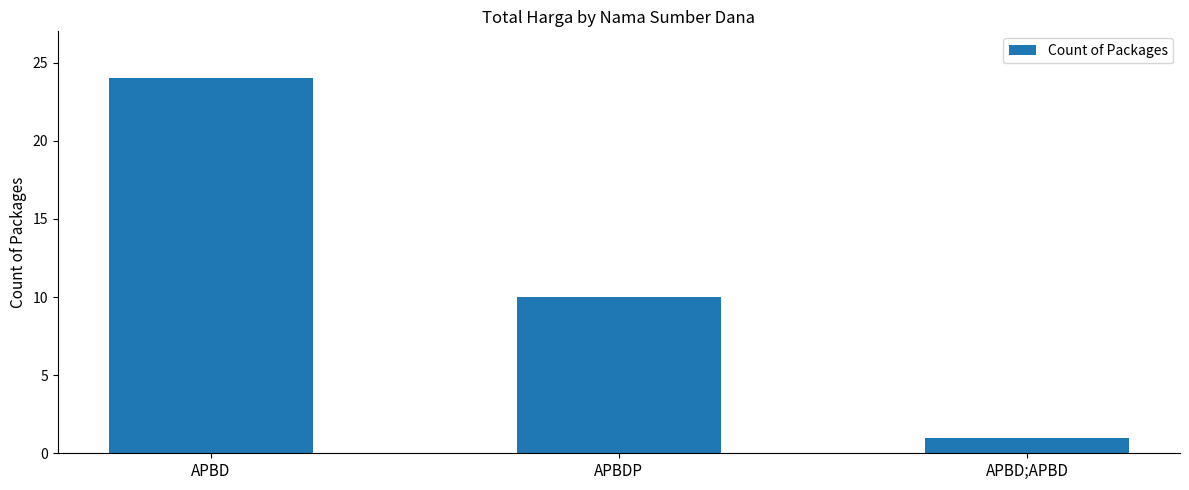

True or false: the data shows 35 at APBD.

False